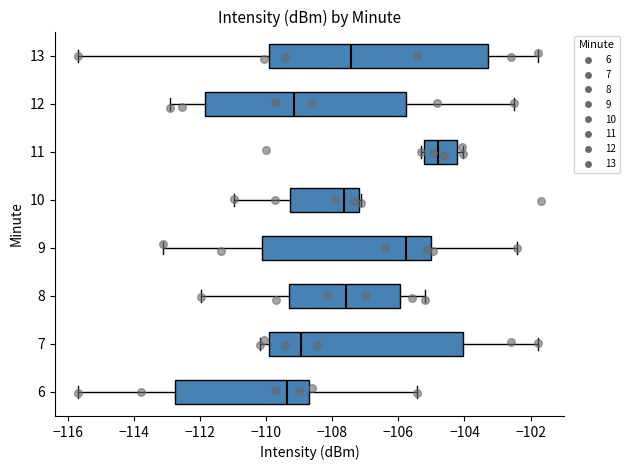

Reading bottom to top, transcribe this box plot: for each box, give where its median line is, the range the box spans, and where its two whiskers end, as read against the x-axis. The values are not printed on the chart, so give them approximately, as read against the axis.

6: median -109.4, box -112.8 to -108.6, whiskers -115.6 to -105.4
7: median -109.0, box -110.0 to -104.0, whiskers -110.2 to -101.8
8: median -107.6, box -109.4 to -106.0, whiskers -112.0 to -105.2
9: median -105.8, box -110.2 to -105.0, whiskers -113.2 to -102.4
10: median -107.6, box -109.2 to -107.2, whiskers -111.0 to -107.2
11: median -104.8, box -105.2 to -104.2, whiskers -105.4 to -104.0
12: median -109.2, box -111.8 to -105.8, whiskers -113.0 to -102.4
13: median -107.4, box -110.0 to -103.2, whiskers -115.6 to -101.8